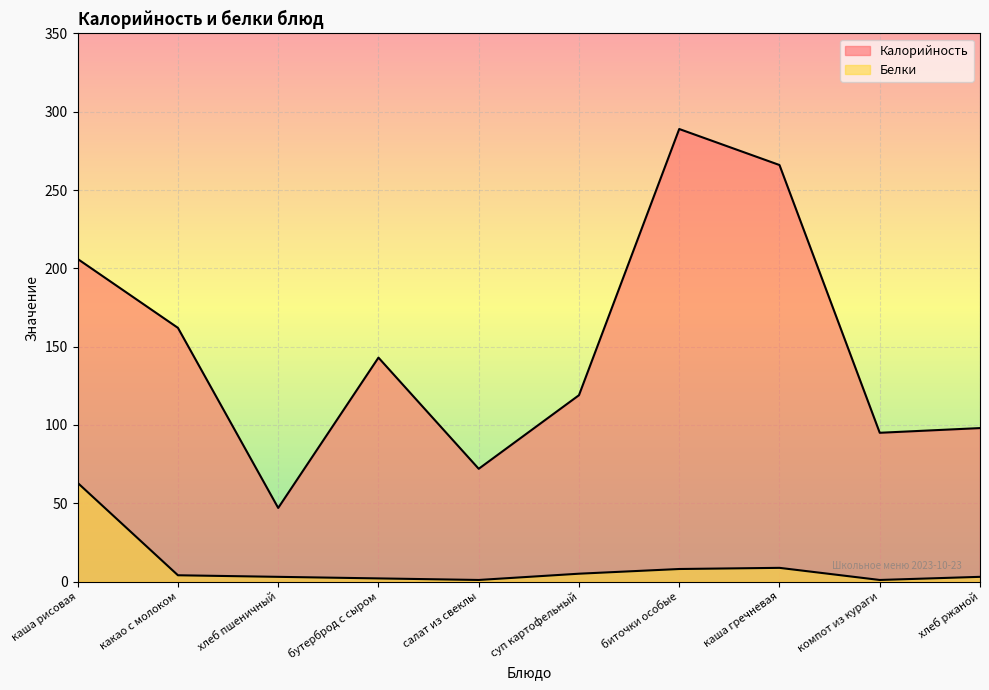

How many interior local valleys does the Калорийность series have?

3